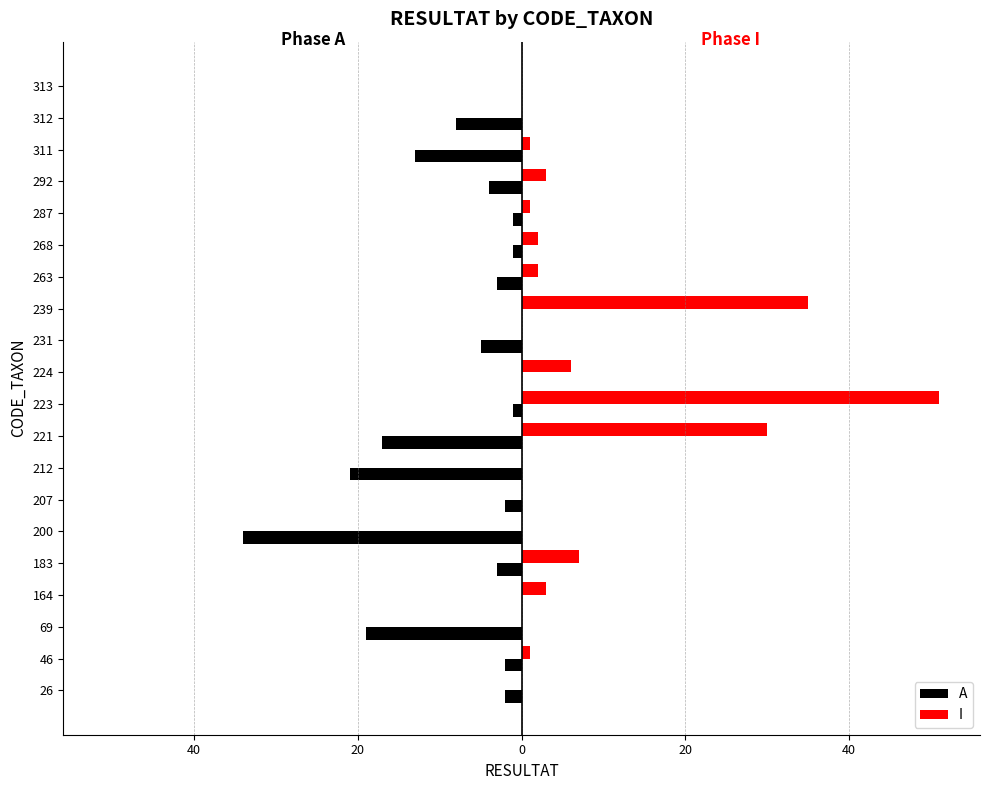

What are all the series names shown in the legend?

A, I